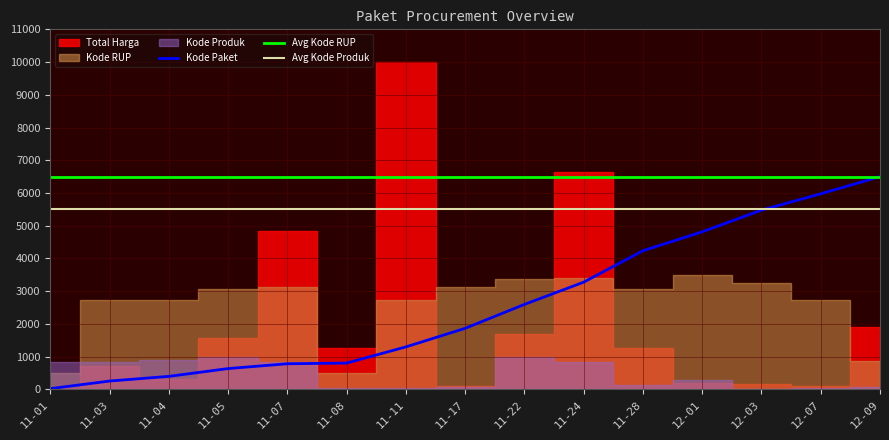

True or false: Avg Kode Produk and Avg Kode RUP cross at least once.

False